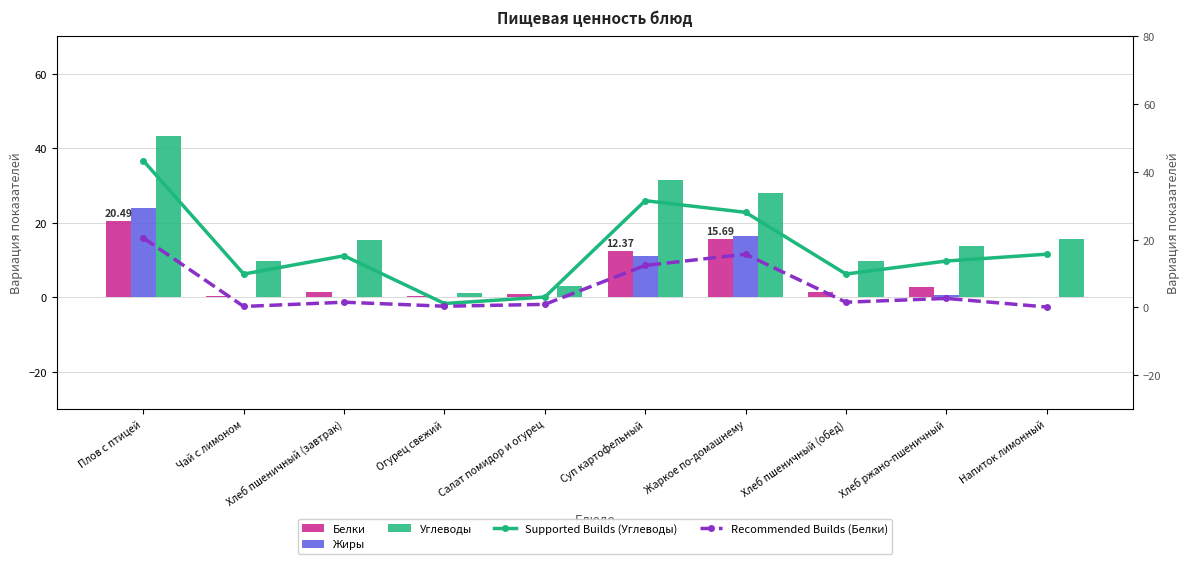

What is the greatest value displayed?

43.3